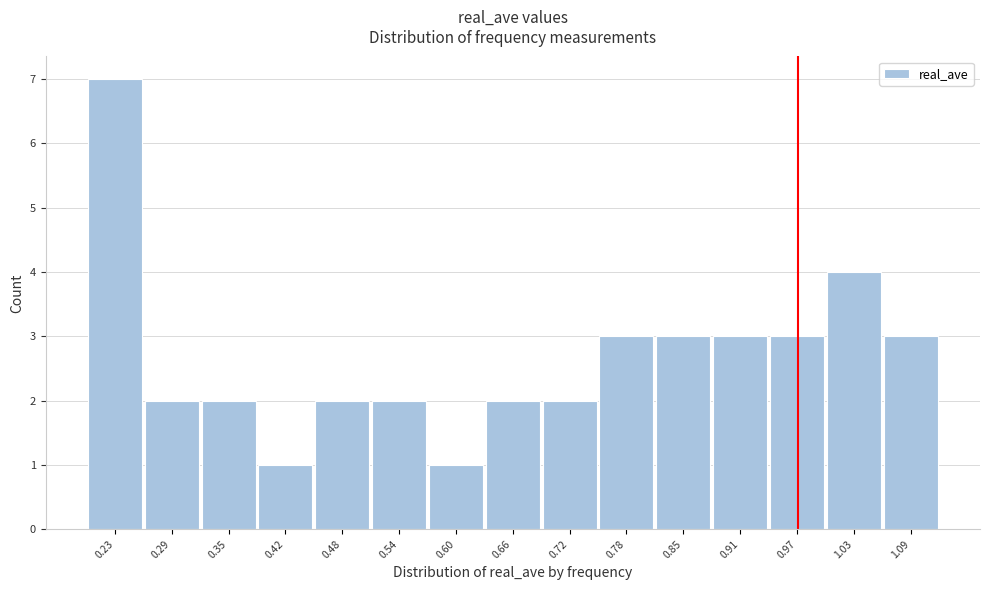

Reading right to left, transcribe all the data shown in this chart.

3	4	3	3	3	3	2	2	1	2	2	1	2	2	7